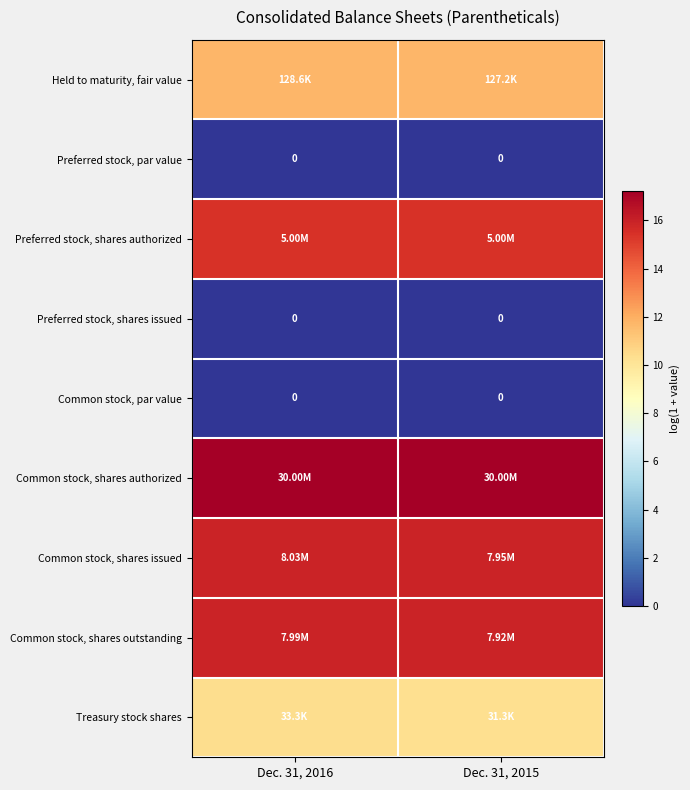

What value does the Common stock, shares outstanding series have at Dec. 31, 2015?

15.9